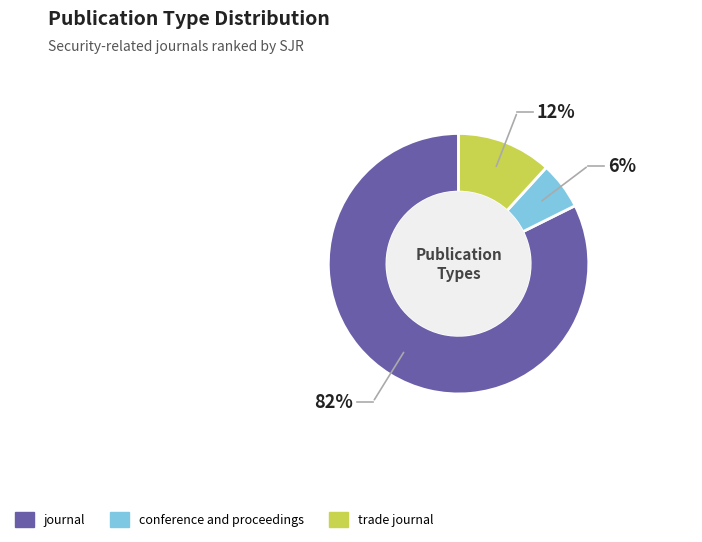

Is there any slice that represents more than half of the pie?

Yes